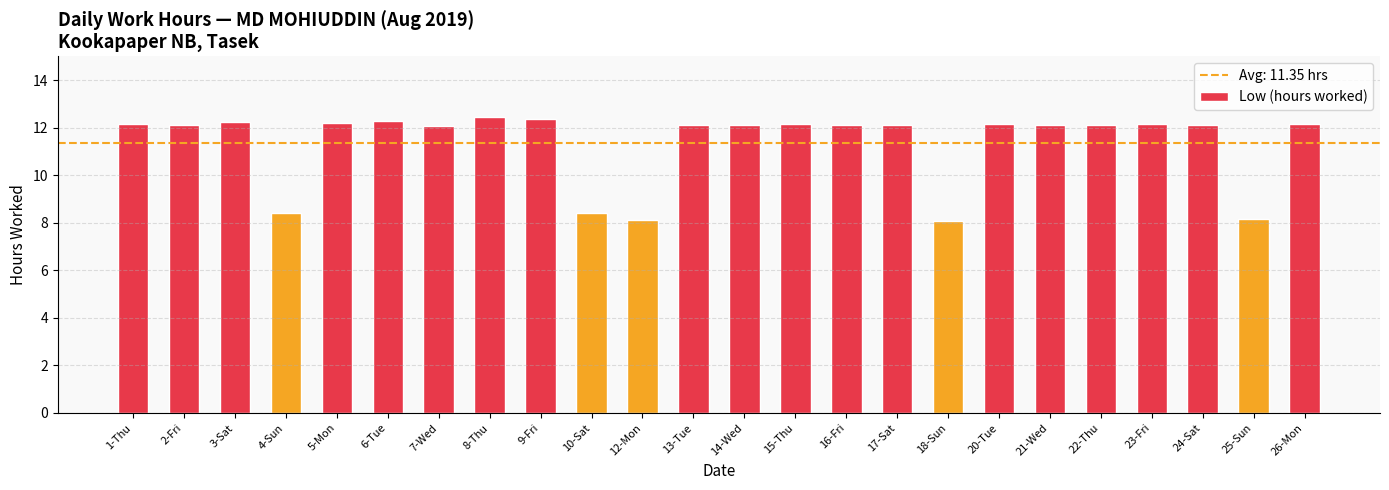

What is the difference between the maximum and second lowest values?

4.3